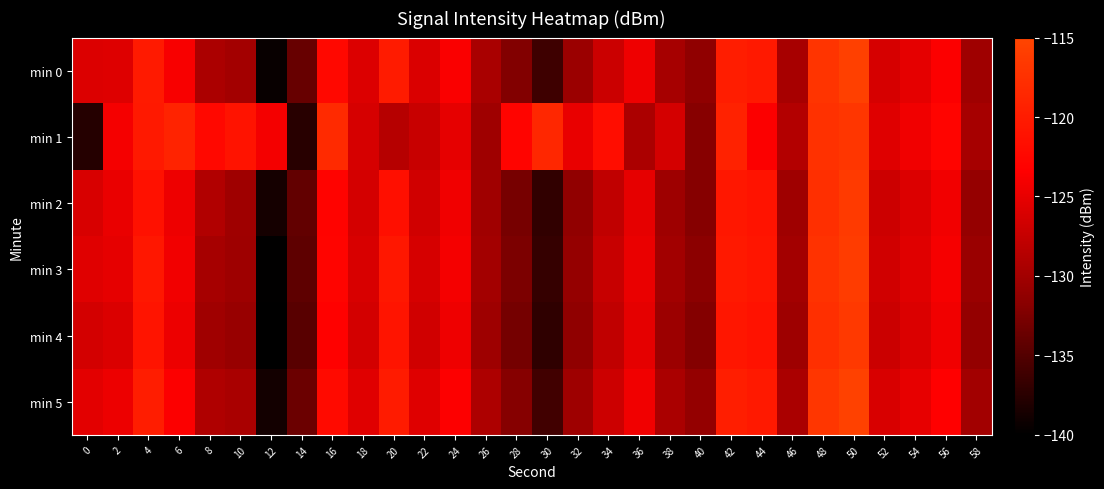

Between 50 and 52, which series saw the biggest shift?

min 0